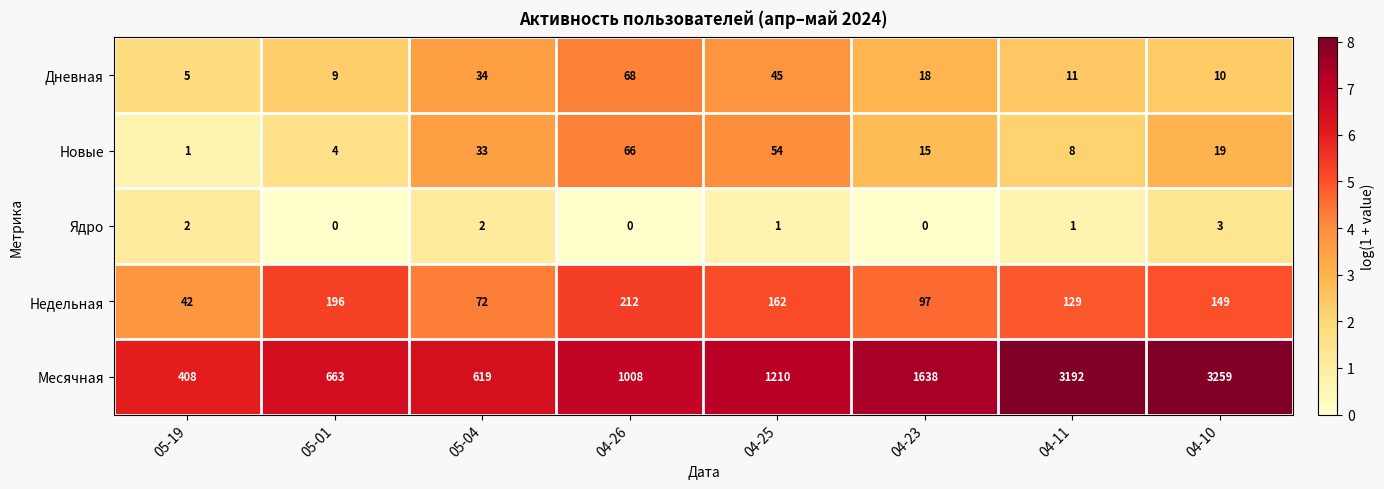

At which category does the chart reach its peak across all series?

04-10